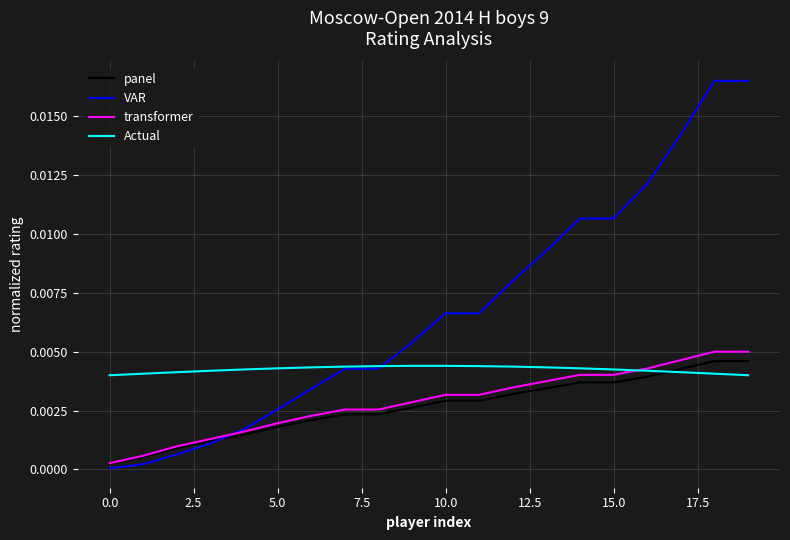

Which series has the largest total across all categories?

VAR